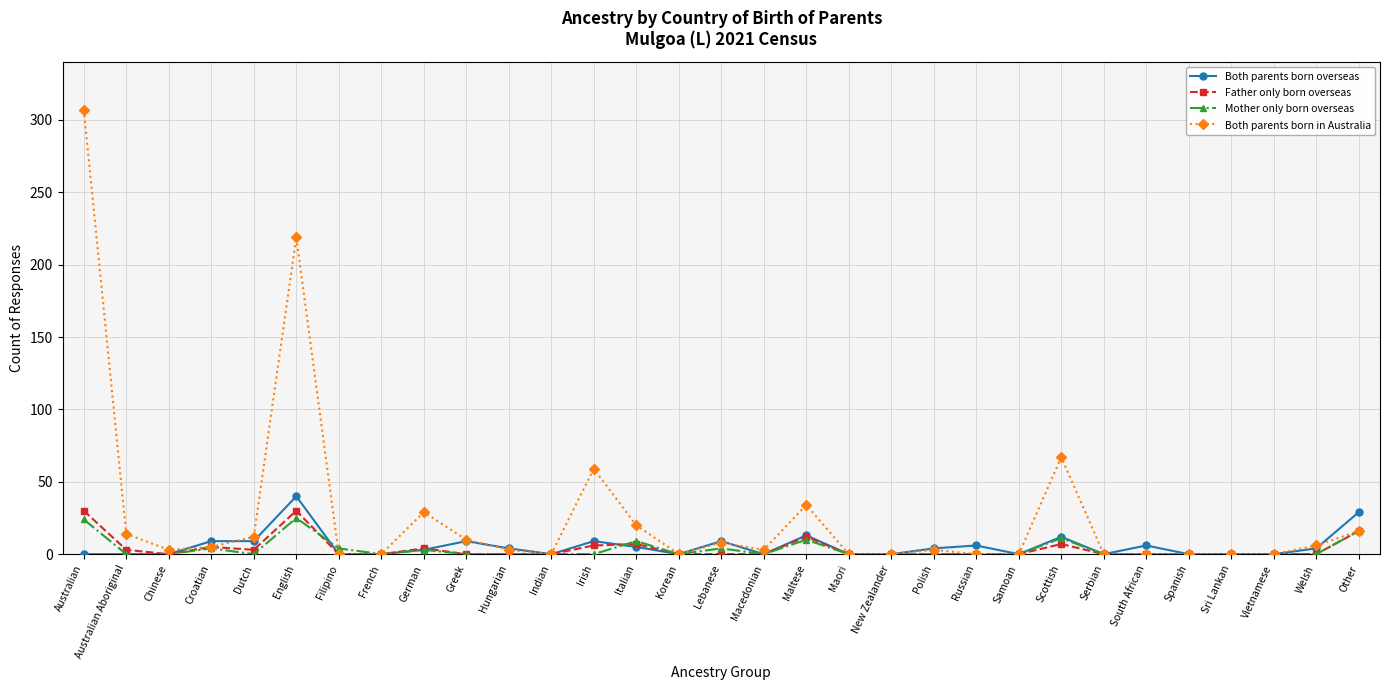

Which series has the widest spread of values?

Both parents born in Australia